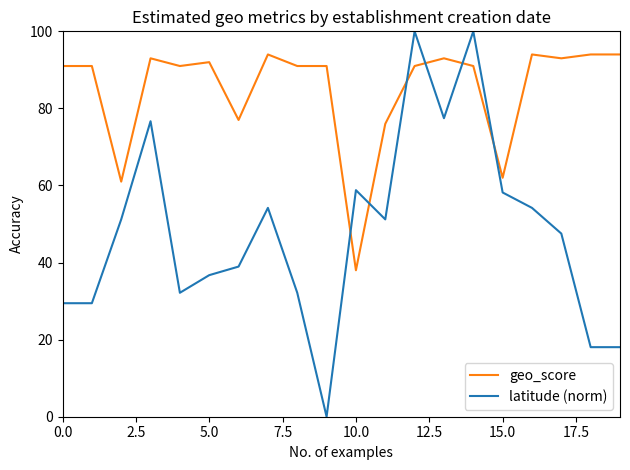

What is the greatest value displayed?

100.0